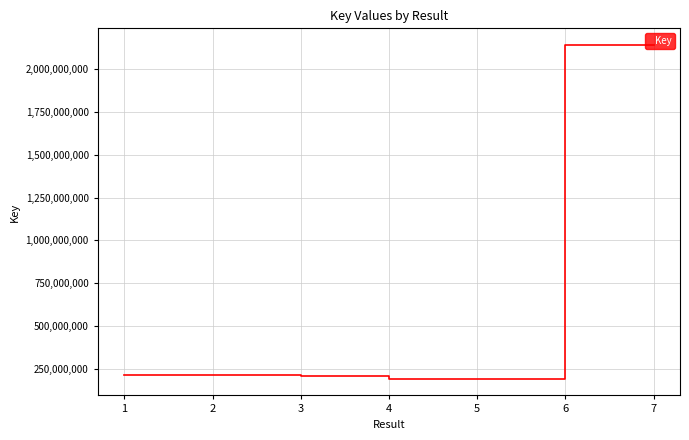

The value at 3 is 331552787. True or false?

False